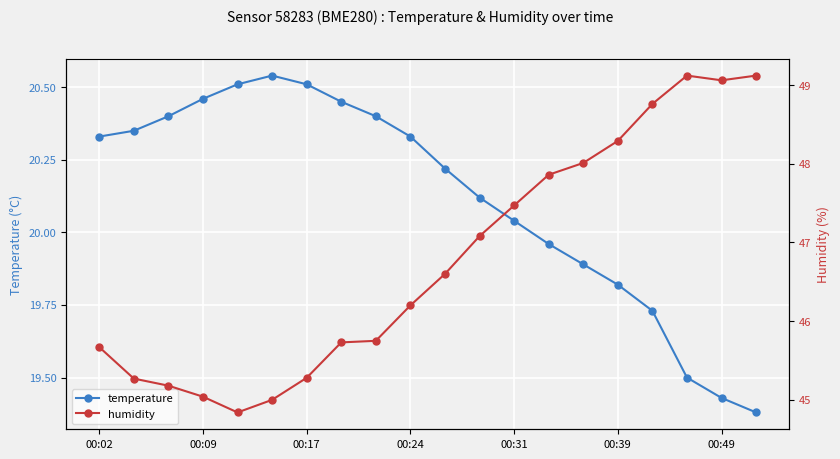

At which label does temperature first exceed 20?

00:02